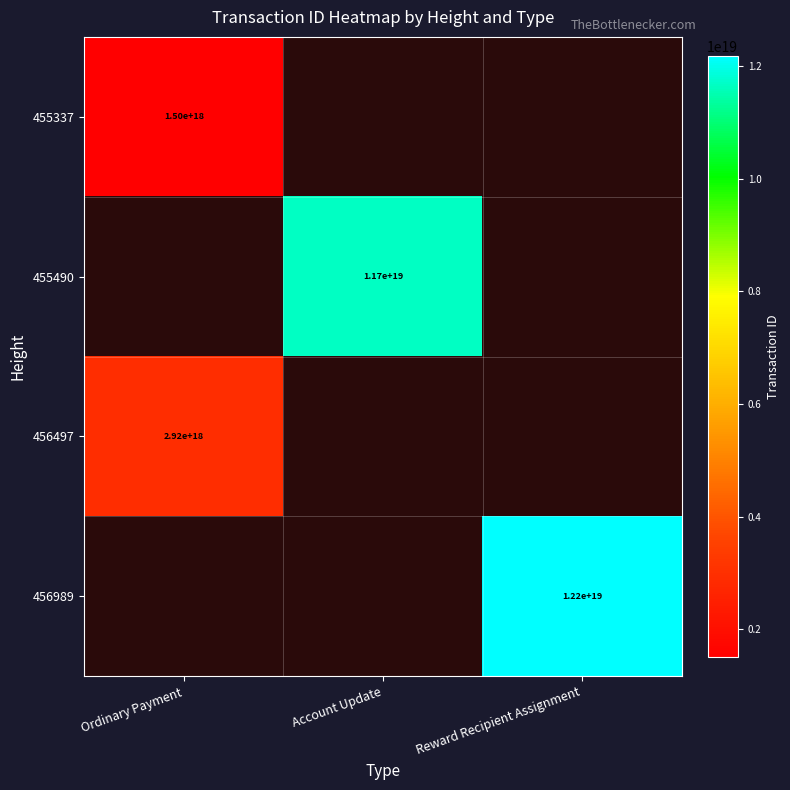

True or false: 455490 has a value of 16757056038306033664 at Account Update.

False